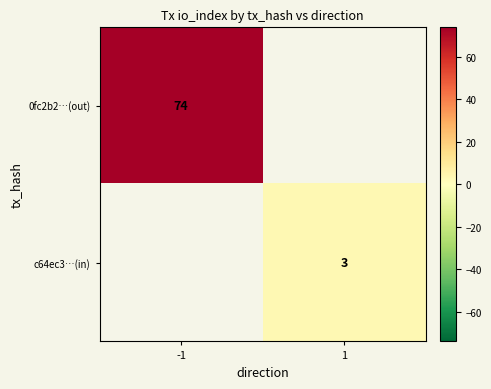

What is the maximum value shown in the chart?

74.0